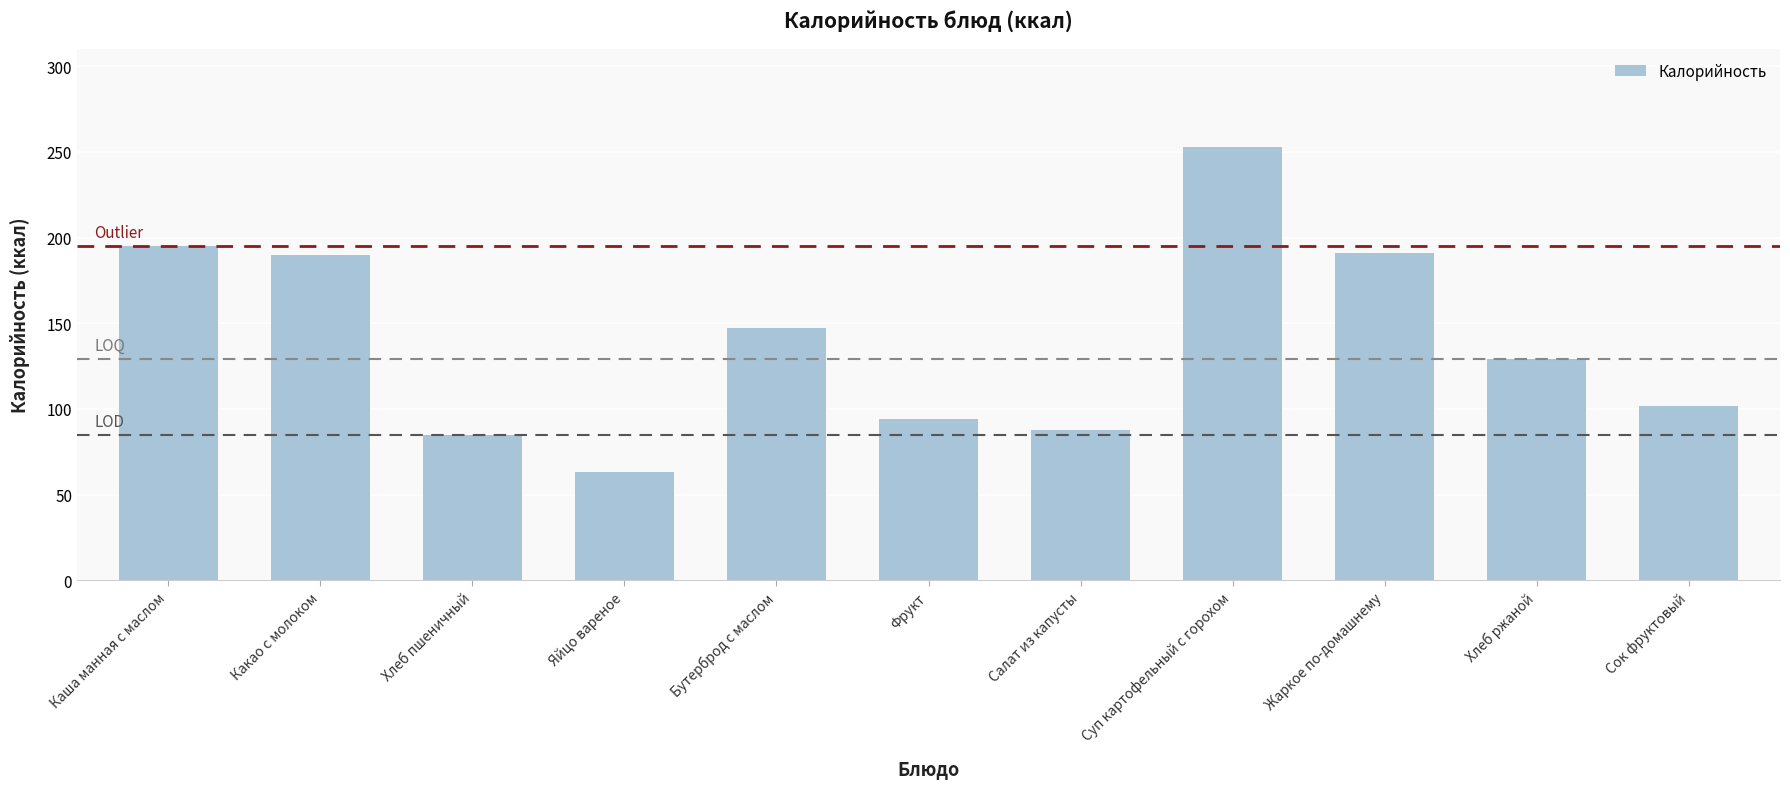

Where is the data nearest to the value 158?

Бутерброд с маслом